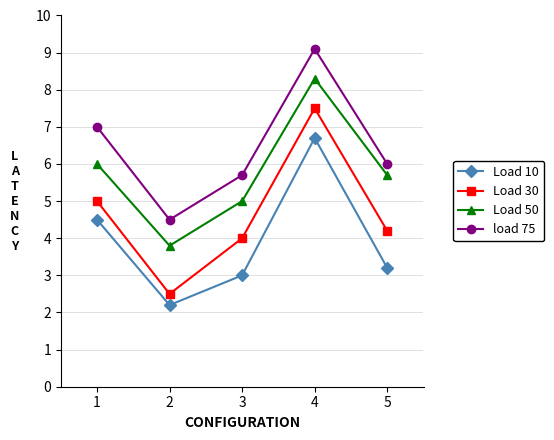

Reading left to right, what are all the values shown in this chart?

Load 10: 4.5	2.2	3.0	6.7	3.2
Load 30: 5.0	2.5	4.0	7.5	4.2
Load 50: 6.0	3.8	5.0	8.3	5.7
load 75: 7.0	4.5	5.7	9.1	6.0